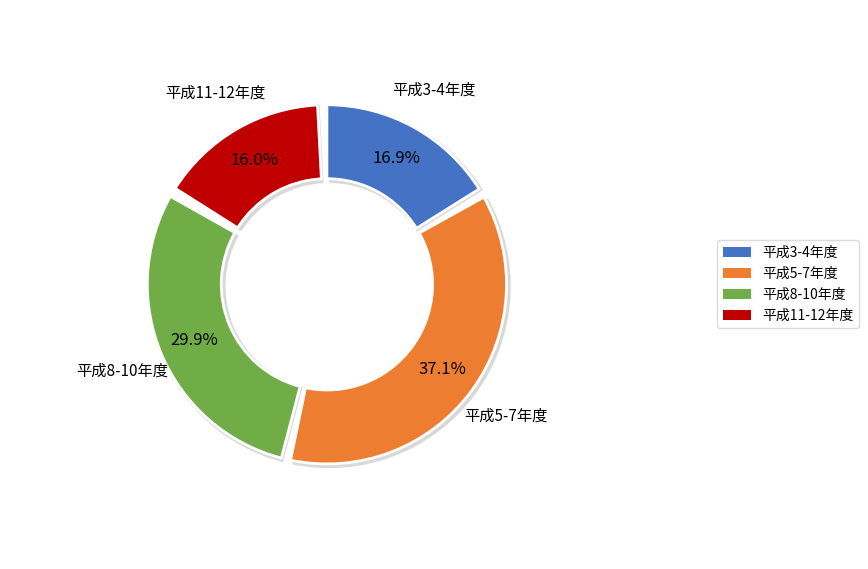

Is 平成７年度 the majority of the pie?

No